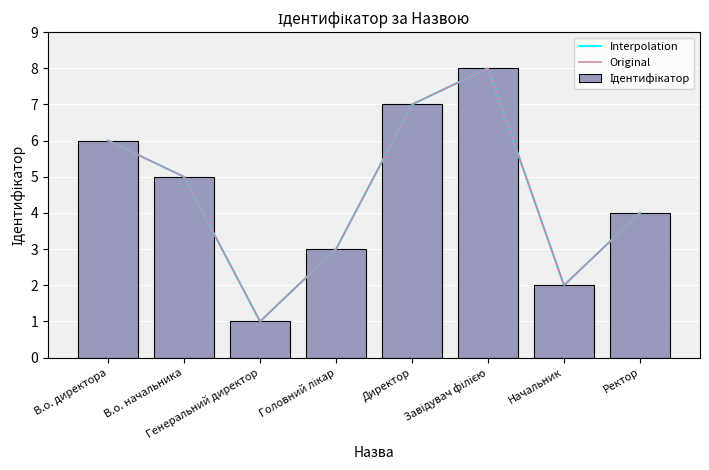

What is the label of the 4th bar from the right?

Директор